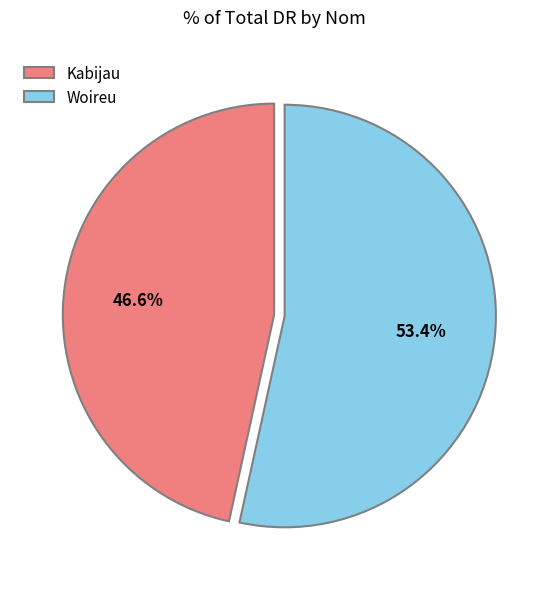

The Kabijau slice represents 47% of the pie. True or false?

True